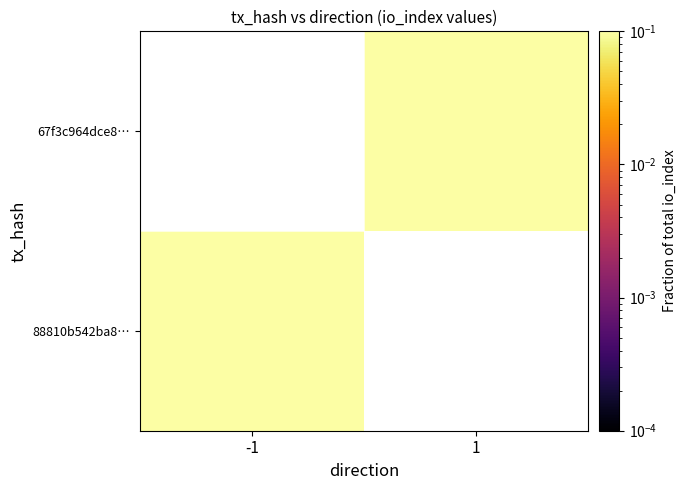

Where is 88810b542ba8… nearest to the value 0?

-1